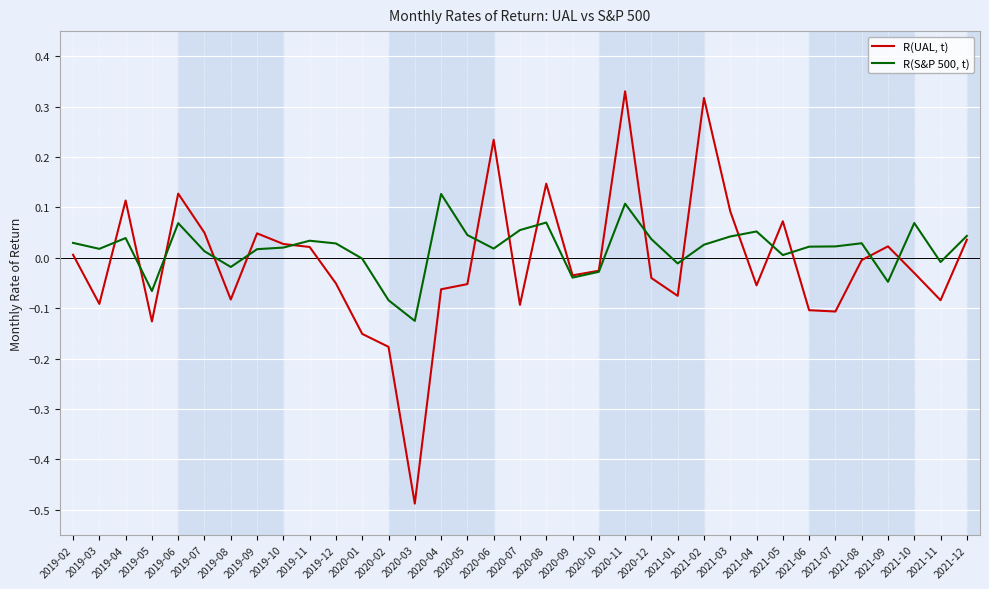

Where do R(UAL, t) and R(S&P 500, t) first cross each other?

2019-03 and 2019-04